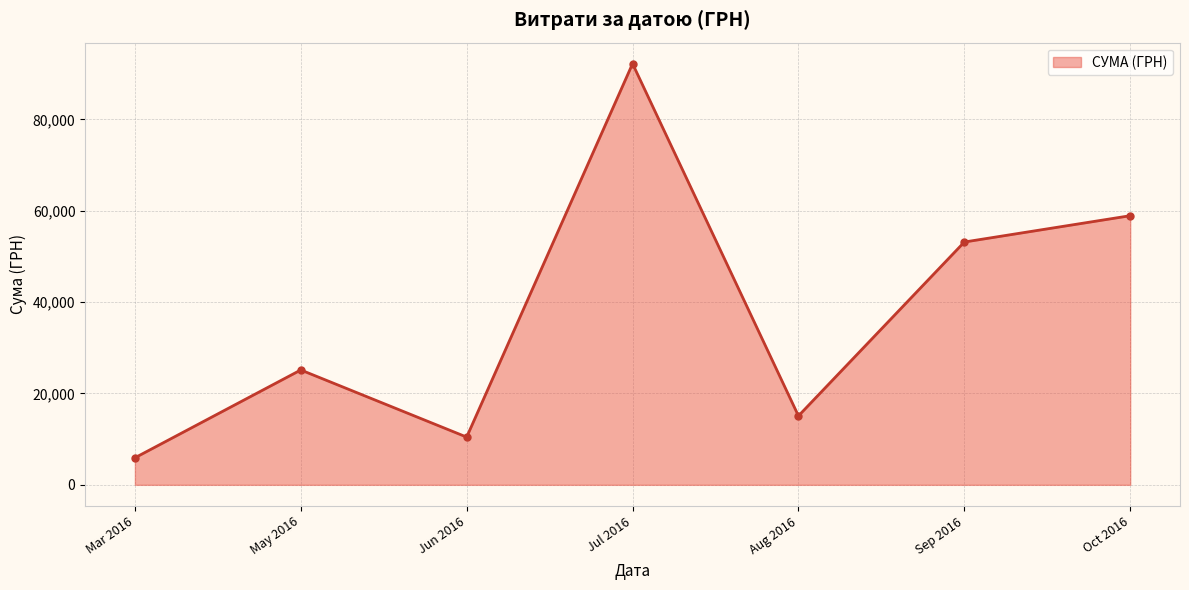

How many lines are shown in the chart?

1